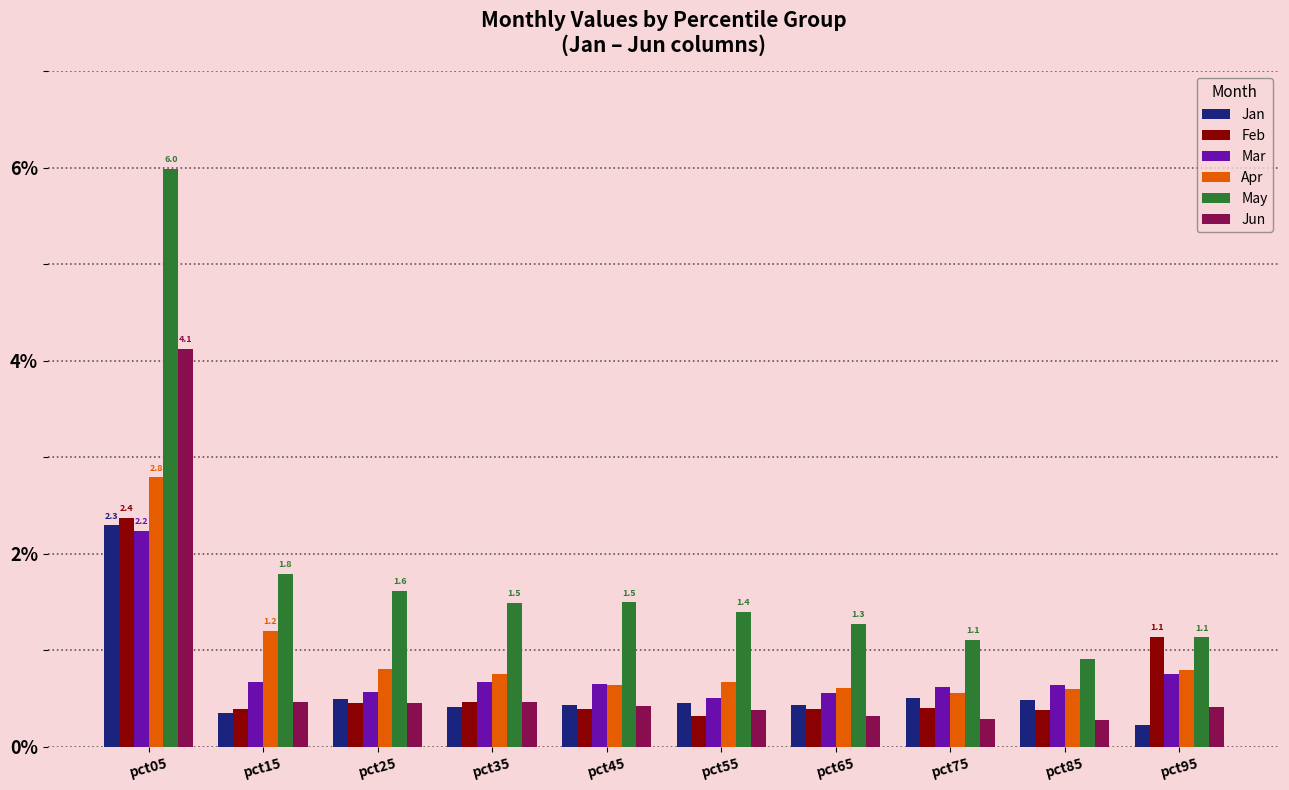

What is the difference between the second highest and second lowest values in the Feb series?

0.8